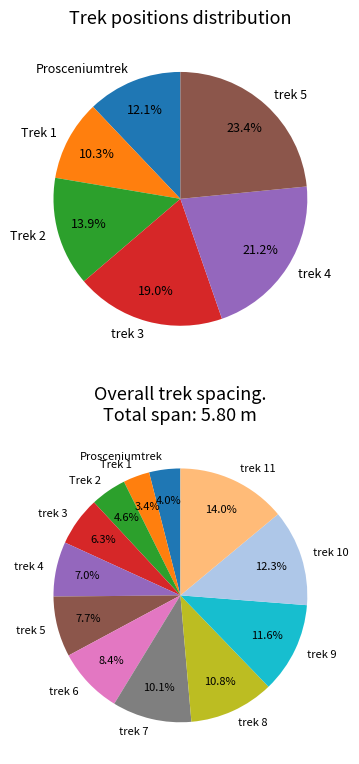

Is it true that trek 11 is 14% of the pie?

True